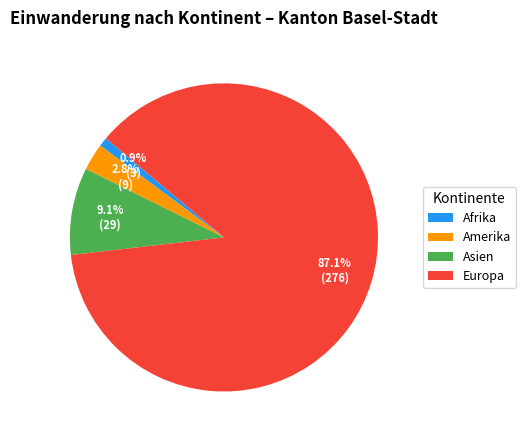

How many slices are in this pie chart?

4